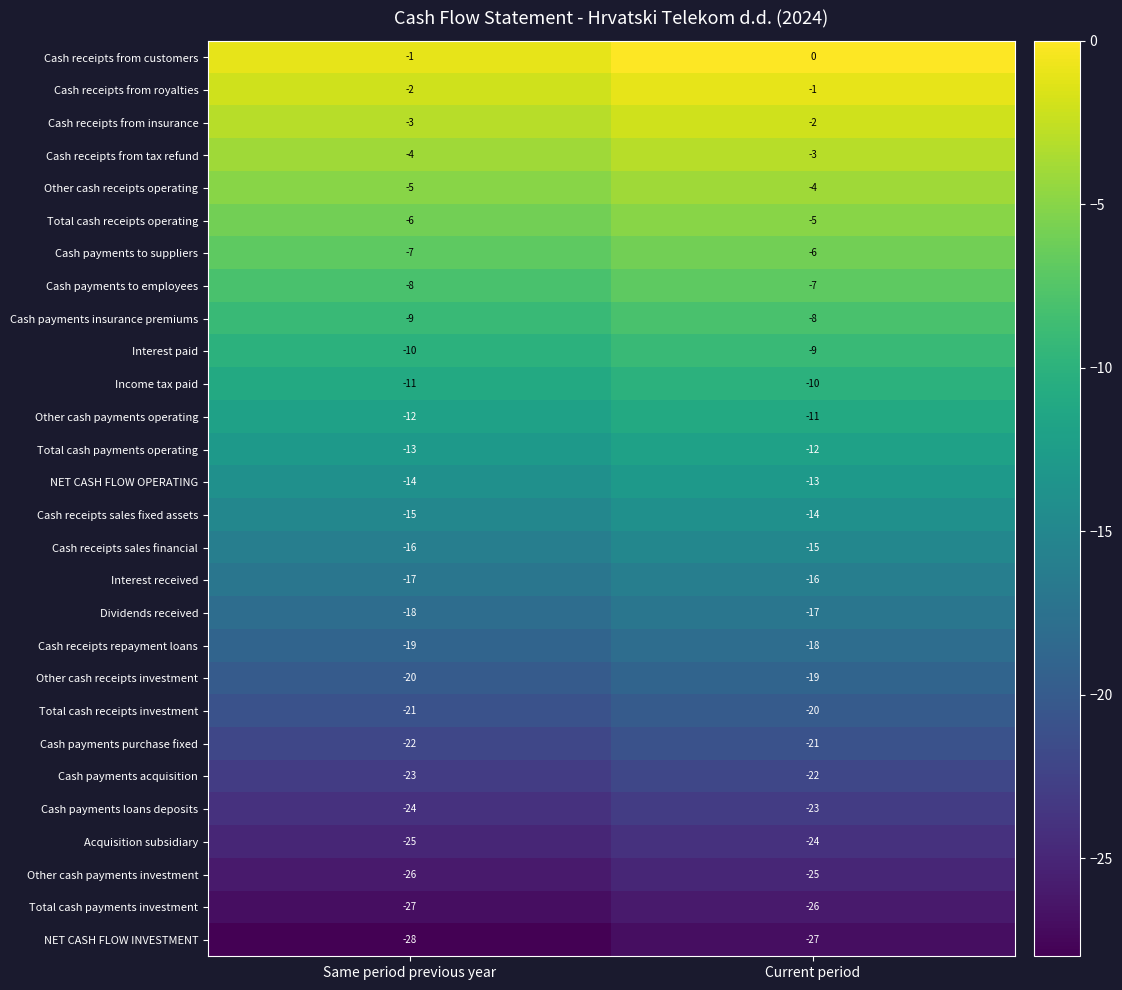

How many categories are shown in the chart?

2